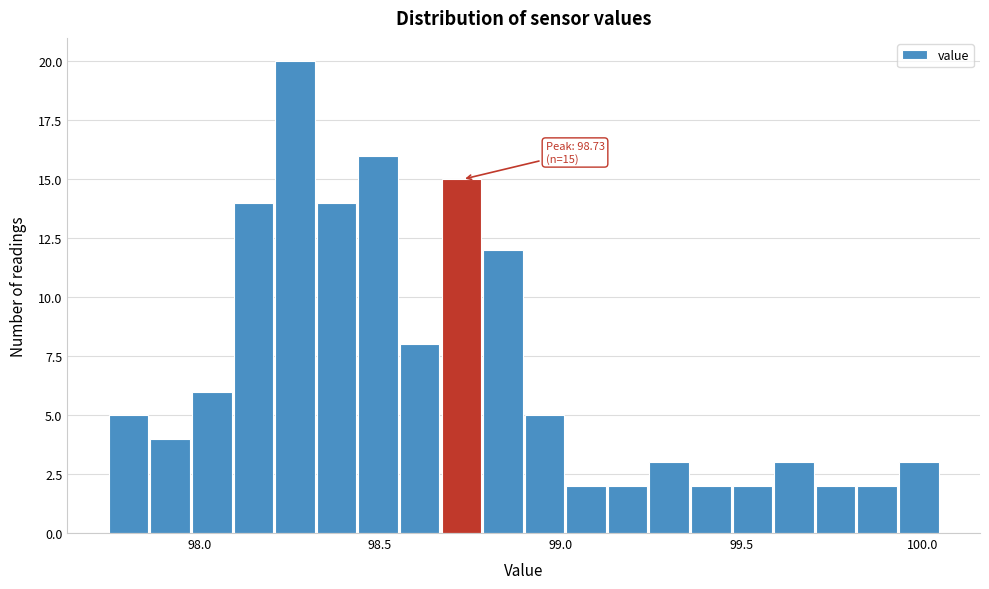

Around what value on the x-axis is the tallest bar? Give the approximate position of its centre, as read against the axis.

98.25